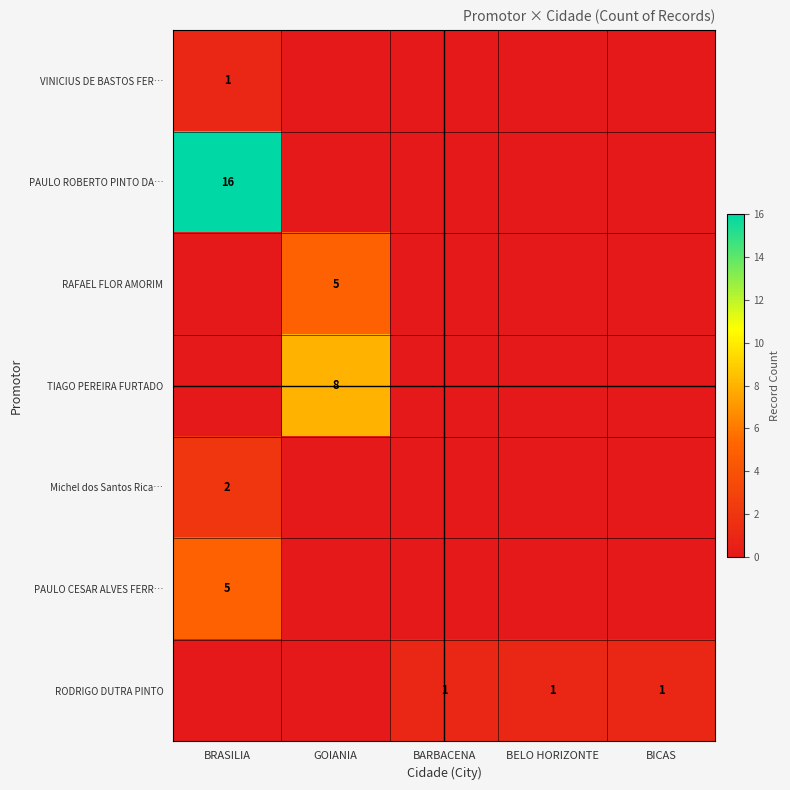

Which has a higher value, BICAS or BELO HORIZONTE?

BICAS